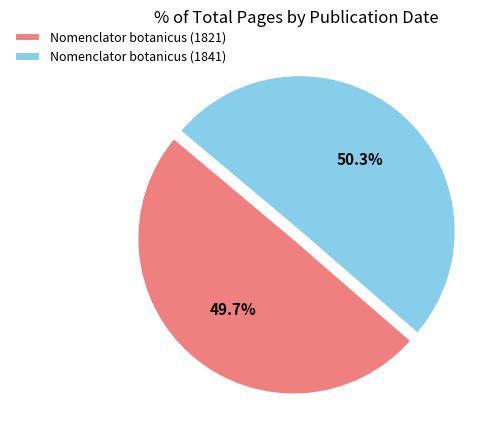

Which category has the biggest portion of the pie?

Nomenclator botanicus (1841)